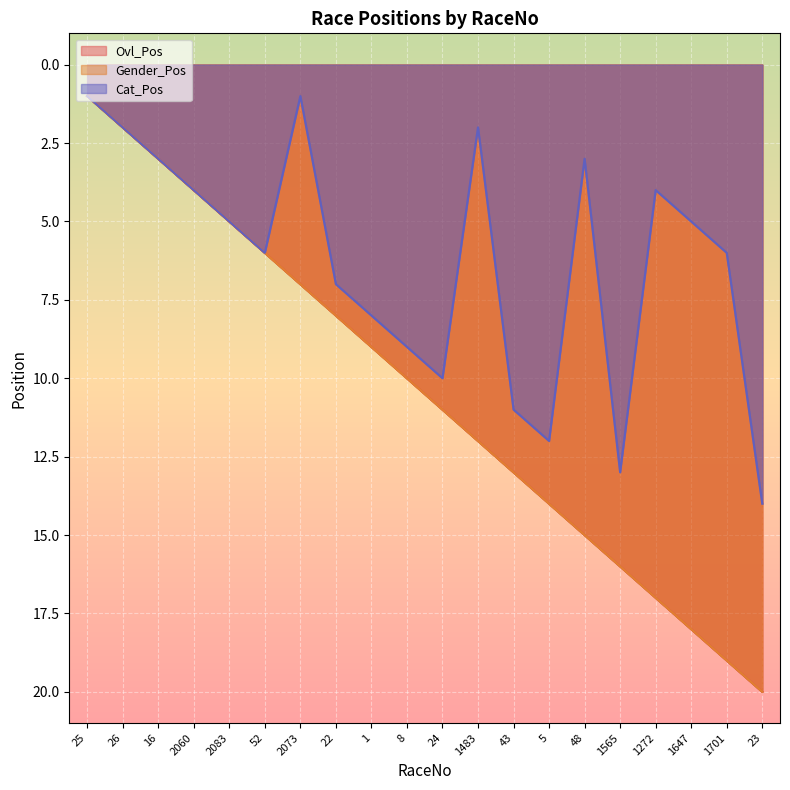

Does the chart display data point markers on the line(s)?

No